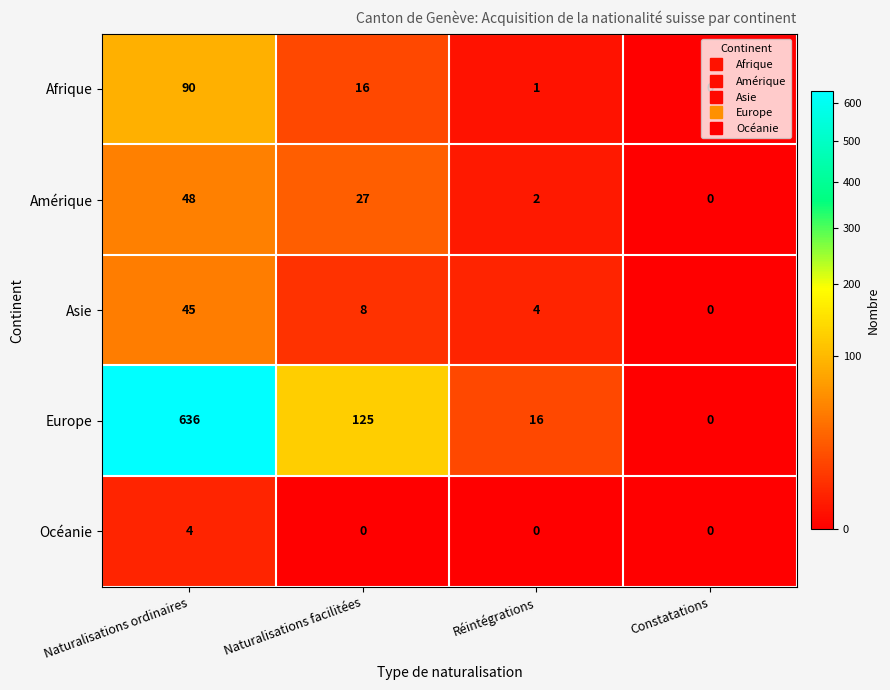

The value of Asie at Constatations is 0. True or false?

True